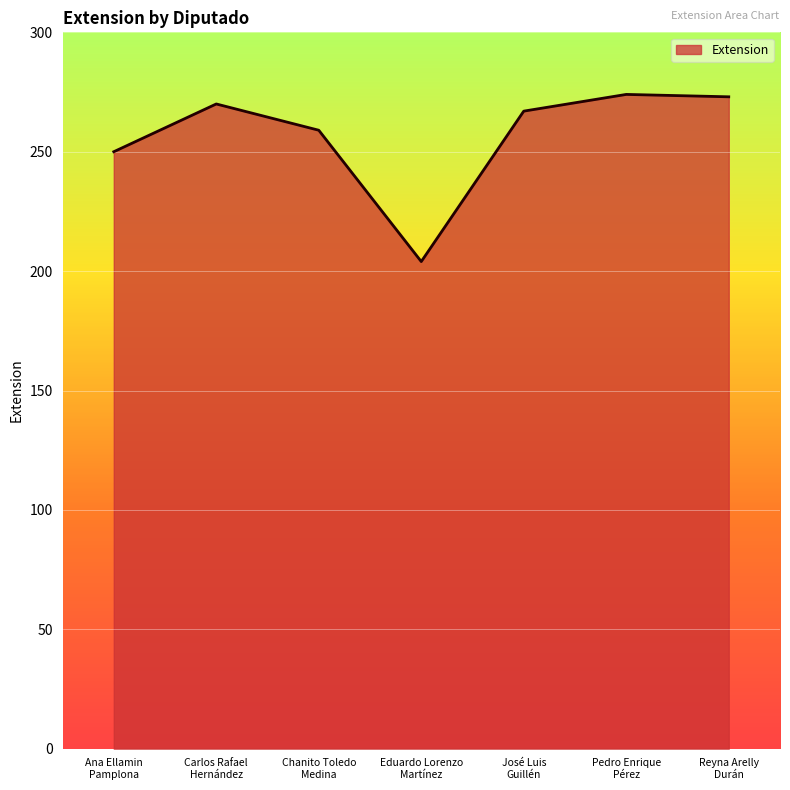

What is the greatest value displayed?

274